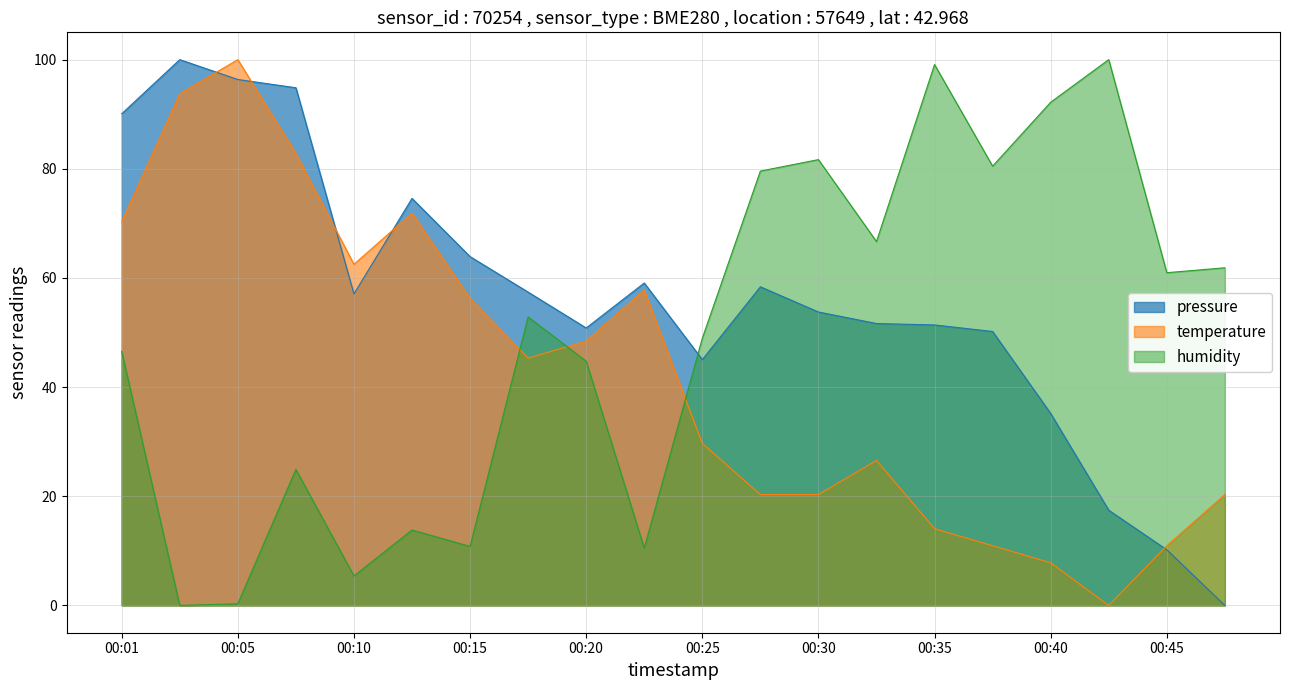

True or false: humidity and pressure intersect in this chart.

True